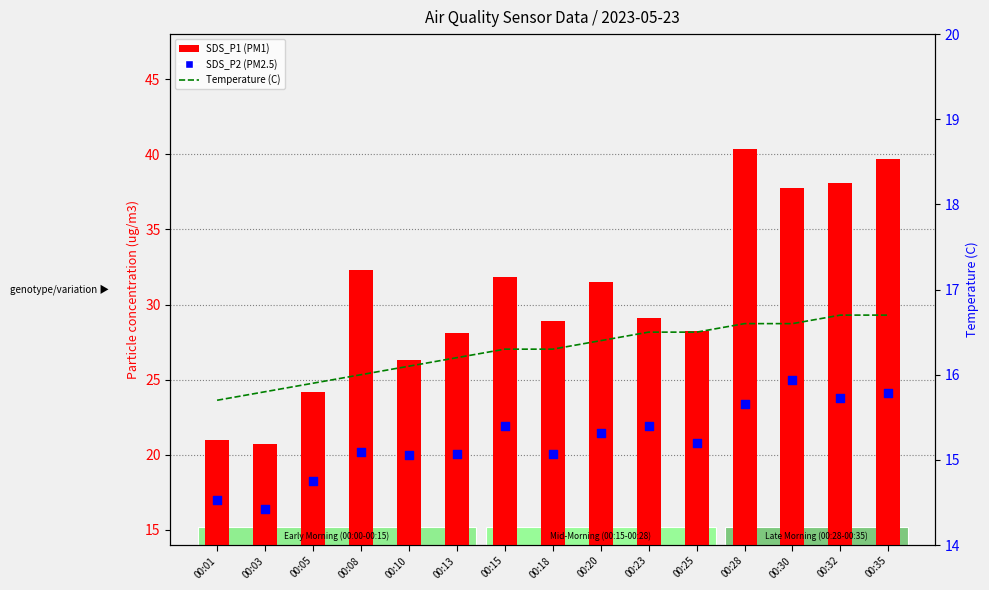

At which category is the sum across all series the highest?

00:35